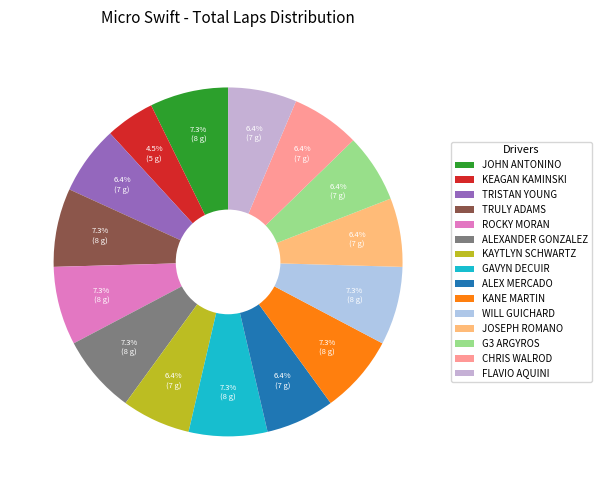

Is the sum of FLAVIO AQUINI and JOHN ANTONINO greater than half?

No